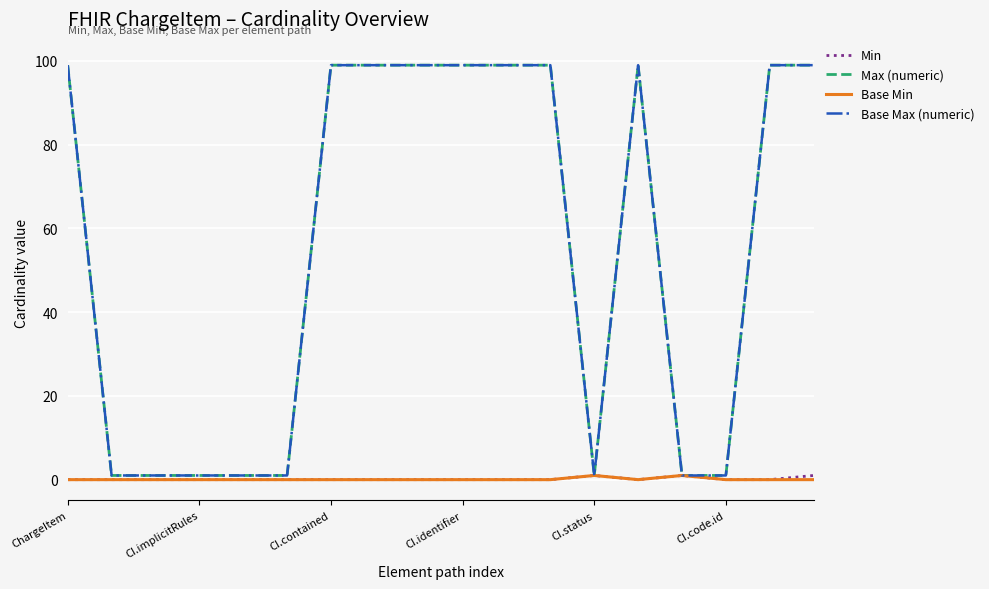

Does the chart have visible grid lines?

Yes